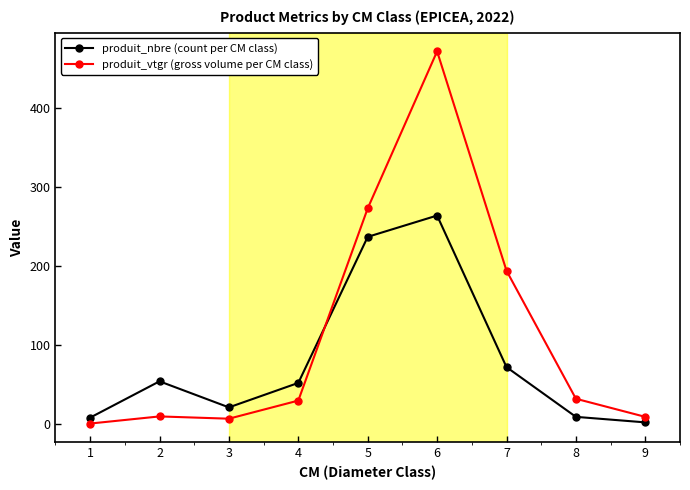

True or false: produit_nbre (count per CM class) has a value of 17.7 at 6.

False